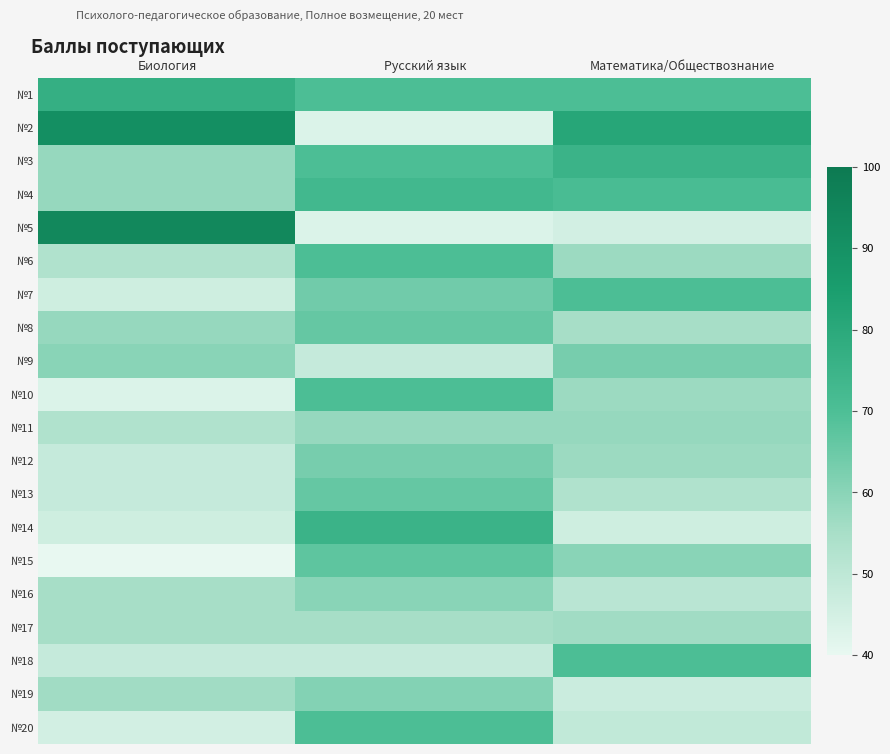

What is the smallest value displayed?

40